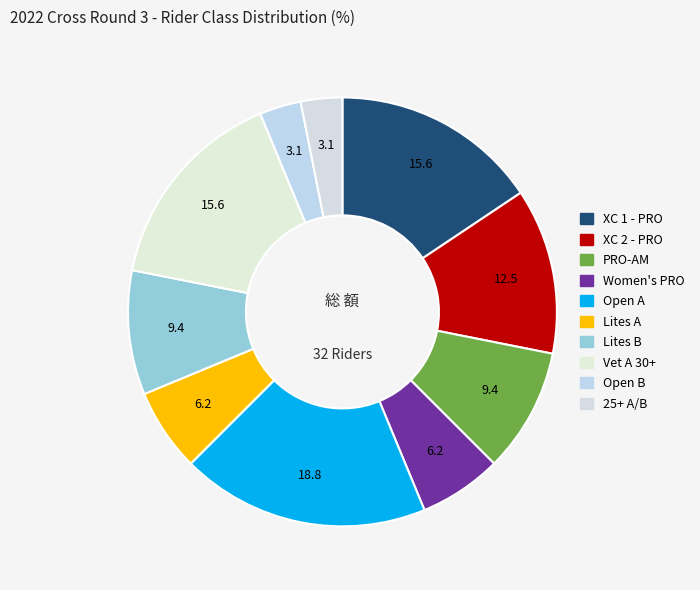

How many slices are in this pie chart?

10